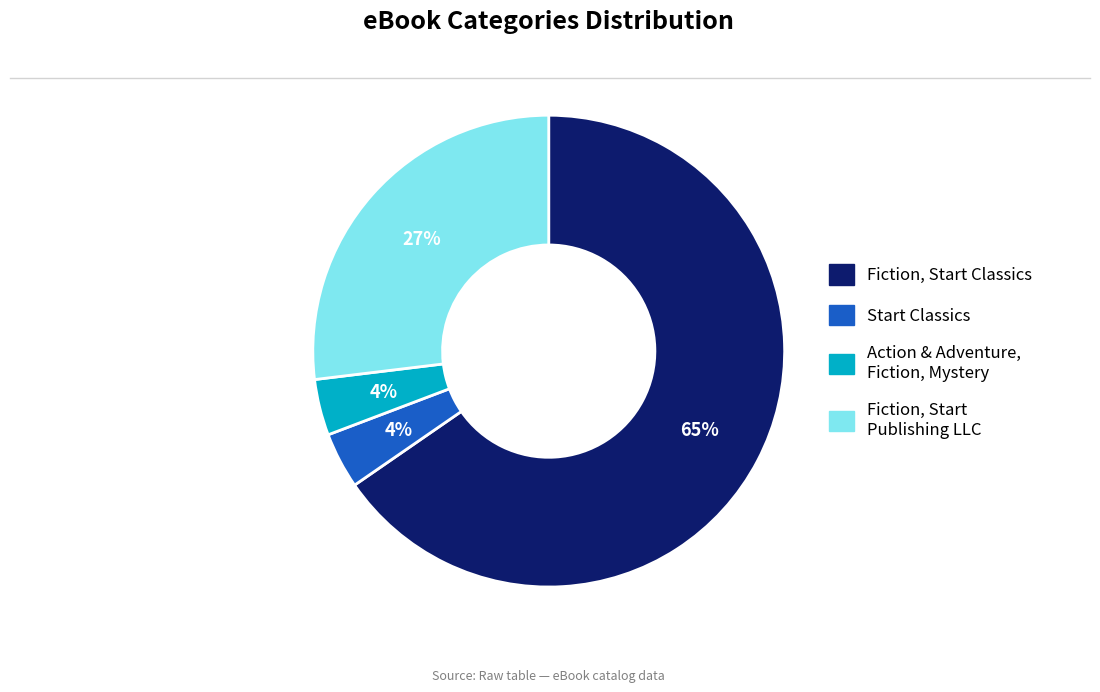

To the nearest percent, what is the average slice percentage?

25%